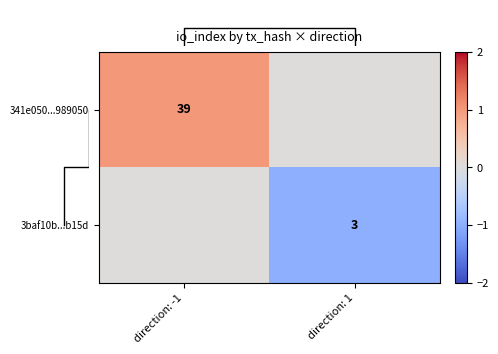

The value of 341e050...989050 at direction: -1 is 39. True or false?

True